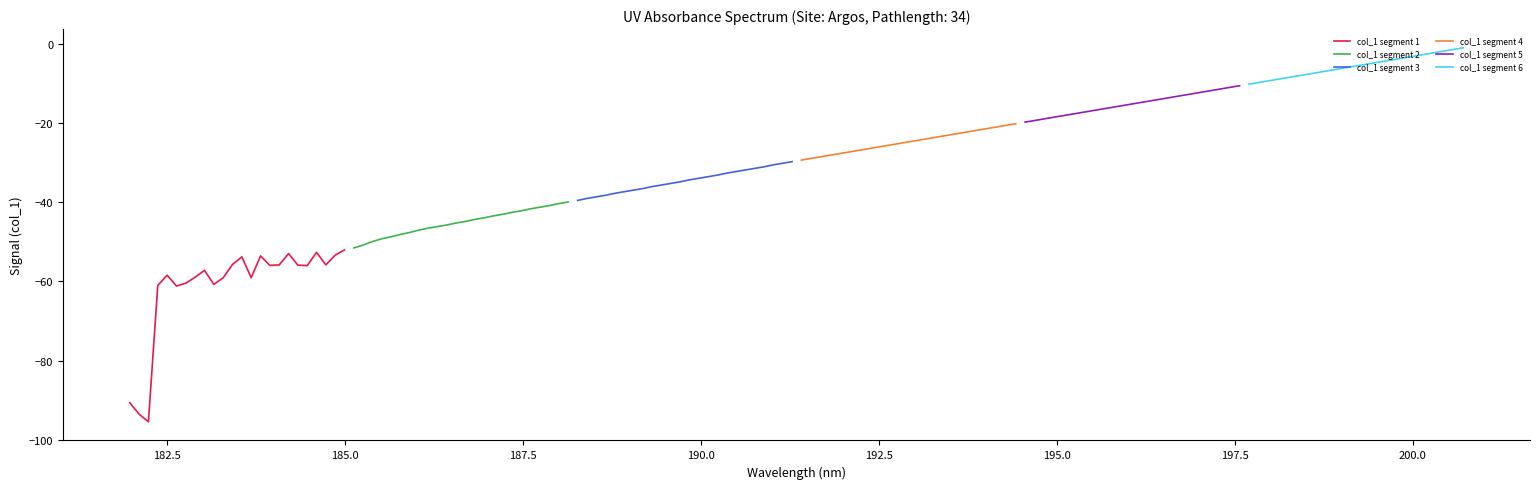

What is the value of the col_1 segment 4 point at the 18th from the left?

-22.5